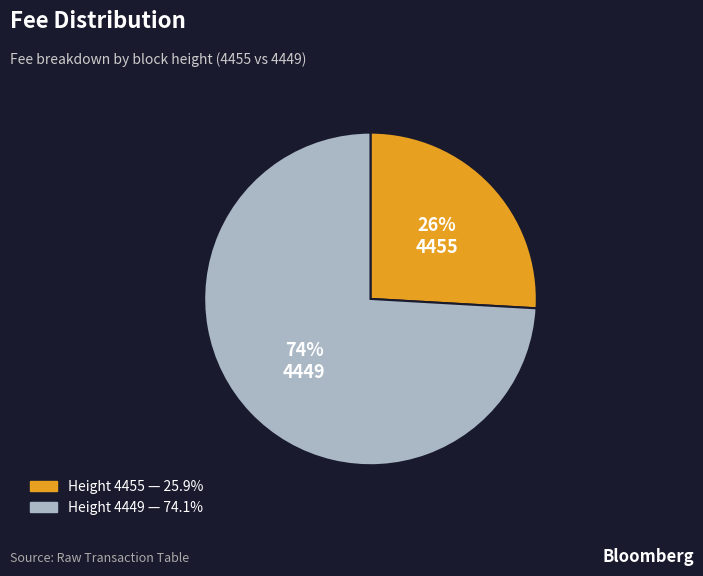

Is there a majority slice in this chart?

Yes